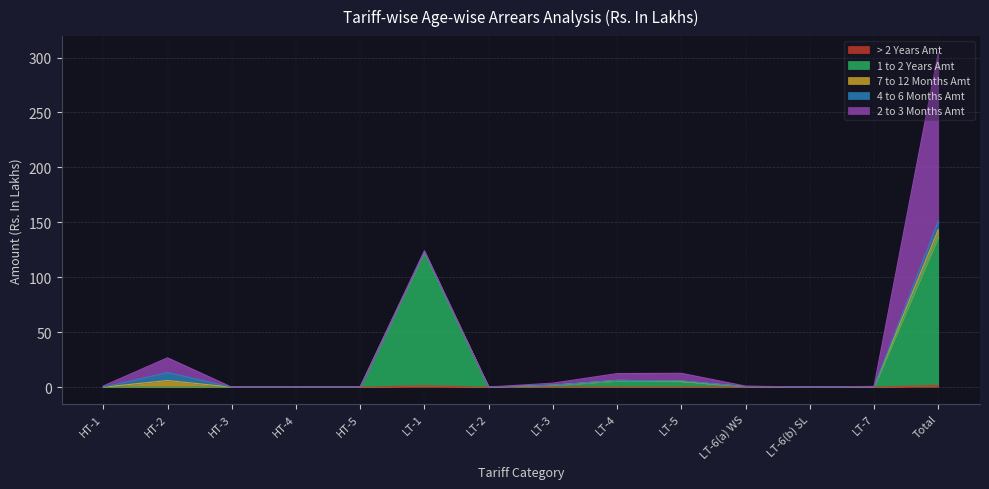

Between which two adjacent categories do > 2 Years Amt and 4 to 6 Months Amt first intersect?

LT-7 and Total